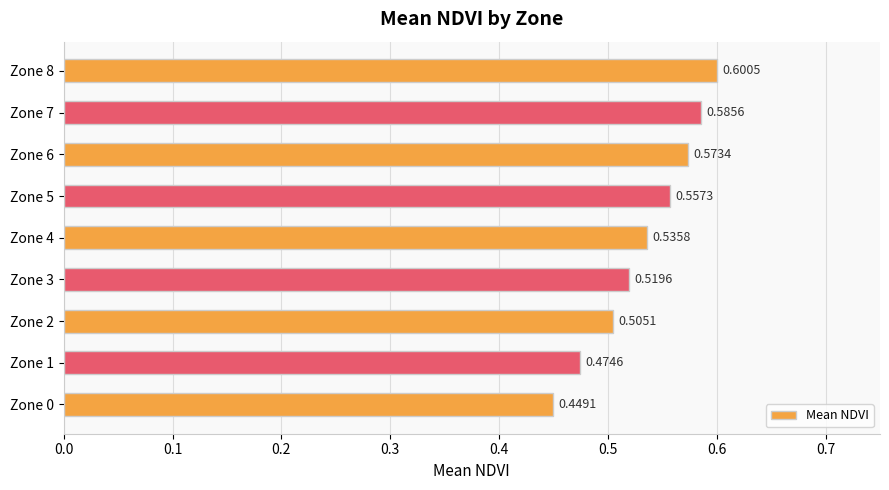

Between Zone 0 and Zone 8, which is larger?

Zone 8